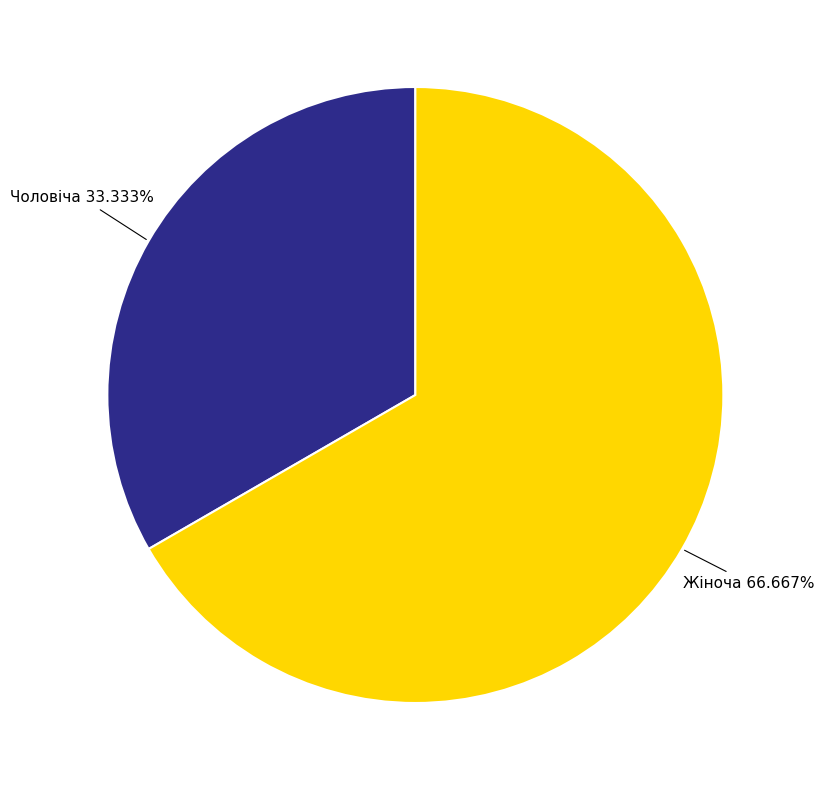

To the nearest percent, what is the difference between the largest and smallest slice percentages?

33%